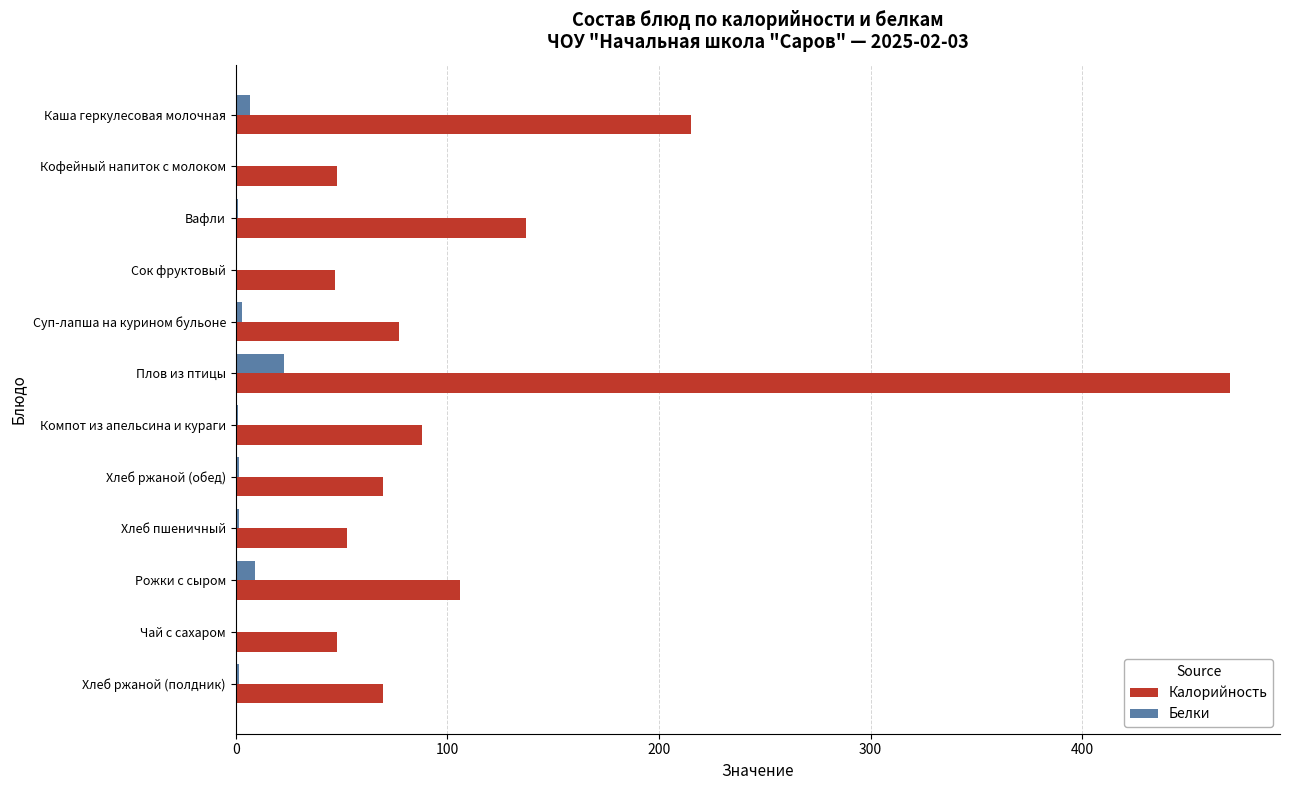

At which label is Калорийность closest to 258?

Каша геркулесовая молочная